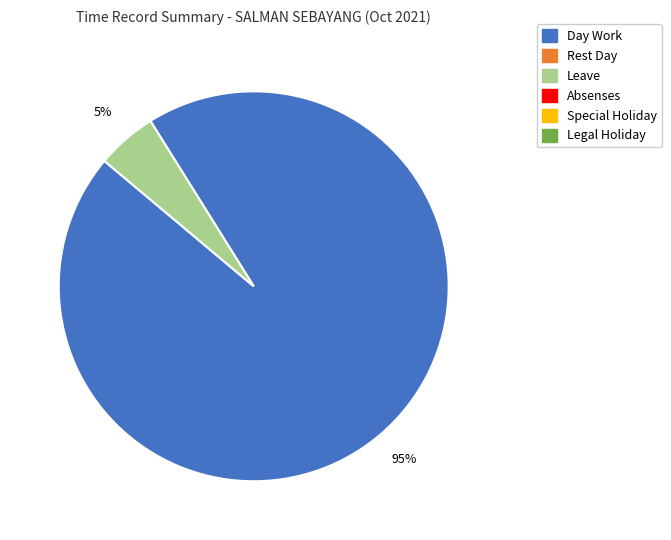

How many segments does this pie chart have?

2